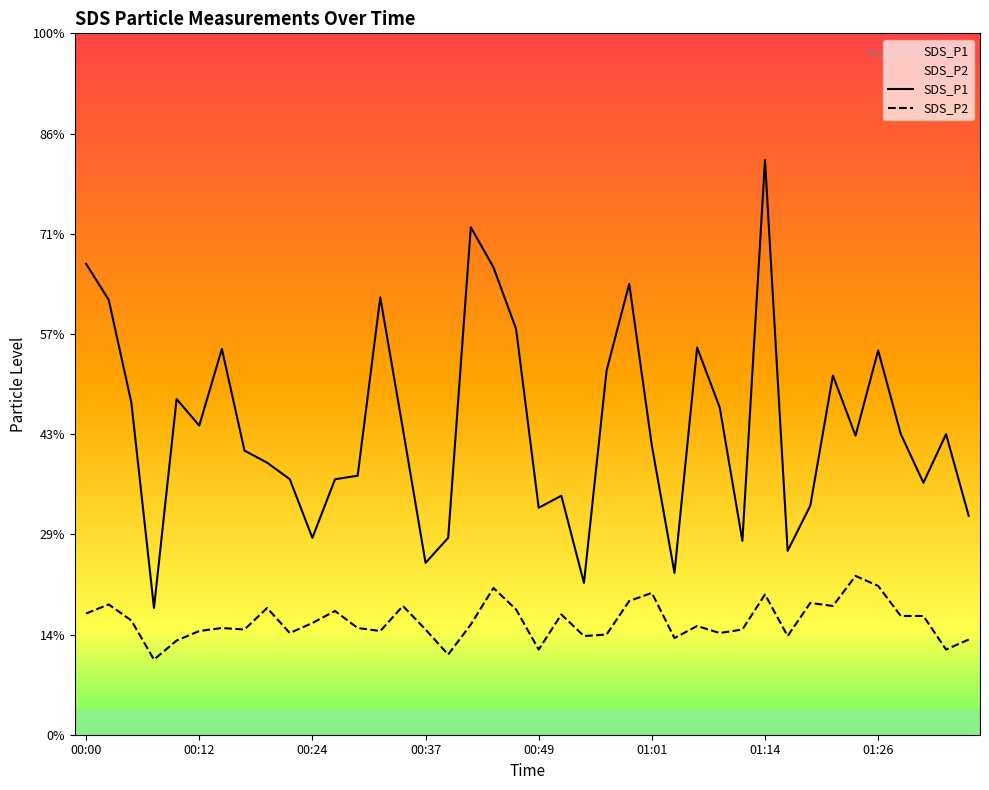

True or false: SDS_P1 and SDS_P2 cross at least once.

False